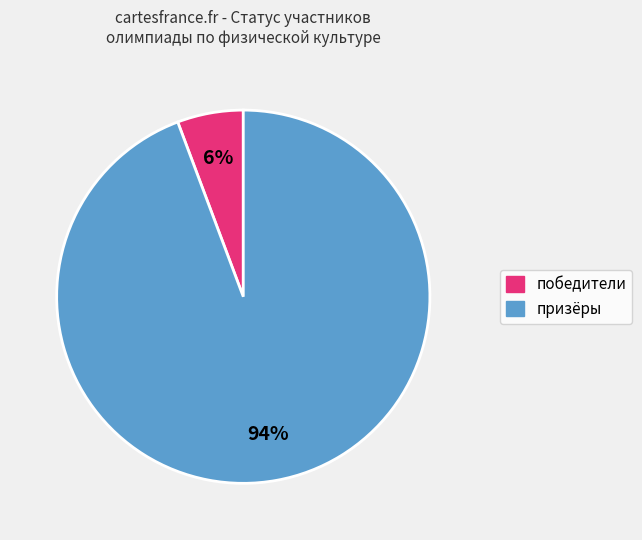

Does any single category account for the majority?

Yes